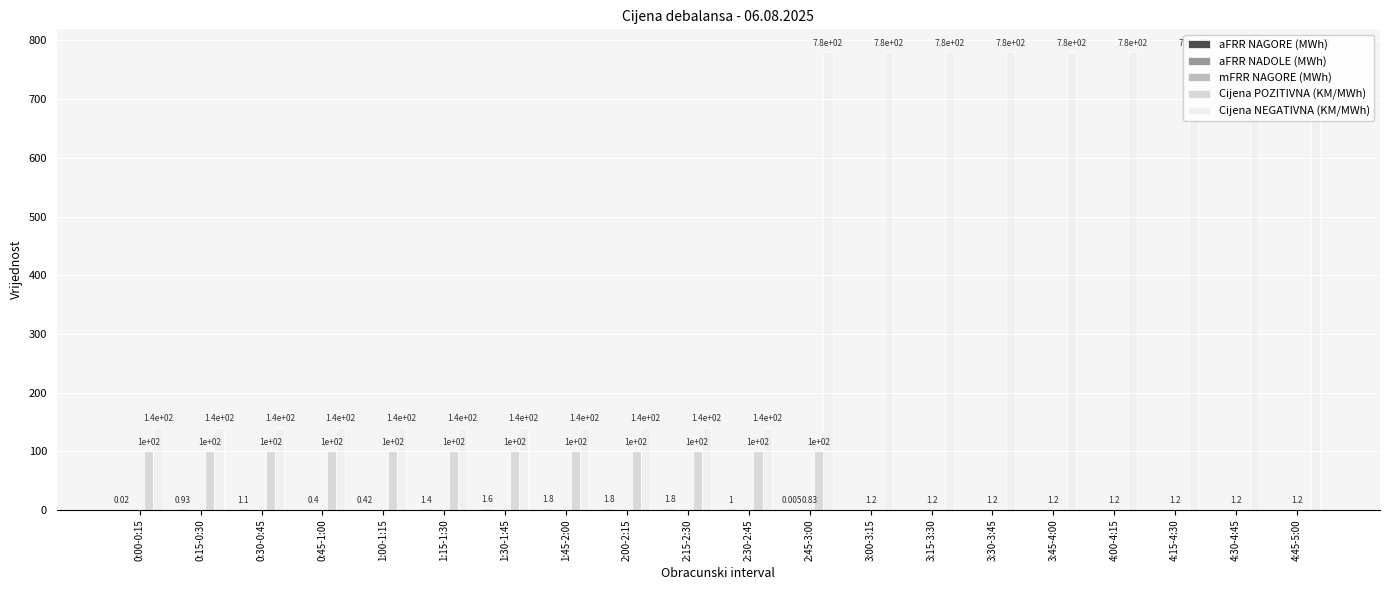

Reading left to right, transcribe all the data shown in this chart.

aFRR NAGORE (MWh): 0:00-0:15=0.0	0:15-0:30=0.9	0:30-0:45=1.1	0:45-1:00=0.0	1:00-1:15=0.4	1:15-1:30=1.4	1:30-1:45=1.6	1:45-2:00=1.8	2:00-2:15=1.8	2:15-2:30=1.8	2:30-2:45=1.0	2:45-3:00=0.0	3:00-3:15=0.0	3:15-3:30=0.0	3:30-3:45=0.0	3:45-4:00=0.0	4:00-4:15=0.0	4:15-4:30=0.0	4:30-4:45=0.0	4:45-5:00=0.0
aFRR NADOLE (MWh): 0:00-0:15=0.0	0:15-0:30=0.0	0:30-0:45=0.0	0:45-1:00=0.4	1:00-1:15=0.0	1:15-1:30=0.0	1:30-1:45=0.0	1:45-2:00=0.0	2:00-2:15=0.0	2:15-2:30=0.0	2:30-2:45=0.0	2:45-3:00=0.0	3:00-3:15=0.0	3:15-3:30=0.0	3:30-3:45=0.0	3:45-4:00=0.0	4:00-4:15=0.0	4:15-4:30=0.0	4:30-4:45=0.0	4:45-5:00=0.0
mFRR NAGORE (MWh): 0:00-0:15=0.0	0:15-0:30=0.0	0:30-0:45=0.0	0:45-1:00=0.0	1:00-1:15=0.0	1:15-1:30=0.0	1:30-1:45=0.0	1:45-2:00=0.0	2:00-2:15=0.0	2:15-2:30=0.0	2:30-2:45=0.0	2:45-3:00=0.8	3:00-3:15=1.2	3:15-3:30=1.2	3:30-3:45=1.2	3:45-4:00=1.2	4:00-4:15=1.2	4:15-4:30=1.2	4:30-4:45=1.2	4:45-5:00=1.2
Cijena POZITIVNA (KM/MWh): 0:00-0:15=100.0	0:15-0:30=100.0	0:30-0:45=100.0	0:45-1:00=100.0	1:00-1:15=100.0	1:15-1:30=100.0	1:30-1:45=100.0	1:45-2:00=100.0	2:00-2:15=100.0	2:15-2:30=100.0	2:30-2:45=100.0	2:45-3:00=100.0	3:00-3:15=0.0	3:15-3:30=0.0	3:30-3:45=0.0	3:45-4:00=0.0	4:00-4:15=0.0	4:15-4:30=0.0	4:30-4:45=0.0	4:45-5:00=0.0
Cijena NEGATIVNA (KM/MWh): 0:00-0:15=140.0	0:15-0:30=140.0	0:30-0:45=140.0	0:45-1:00=140.0	1:00-1:15=140.0	1:15-1:30=140.0	1:30-1:45=140.0	1:45-2:00=140.0	2:00-2:15=140.0	2:15-2:30=140.0	2:30-2:45=140.0	2:45-3:00=780.0	3:00-3:15=780.0	3:15-3:30=780.0	3:30-3:45=780.0	3:45-4:00=780.0	4:00-4:15=780.0	4:15-4:30=780.0	4:30-4:45=780.0	4:45-5:00=780.0